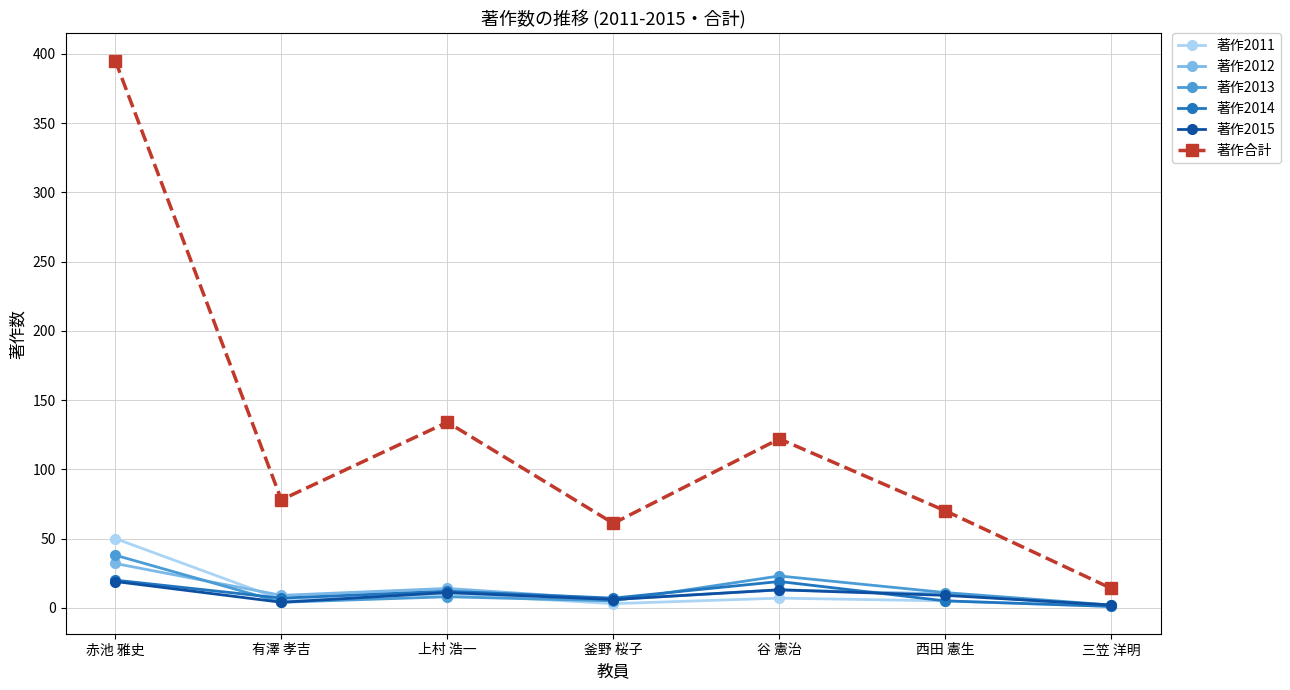

At which label is 著作合計 closest to 204?

上村 浩一